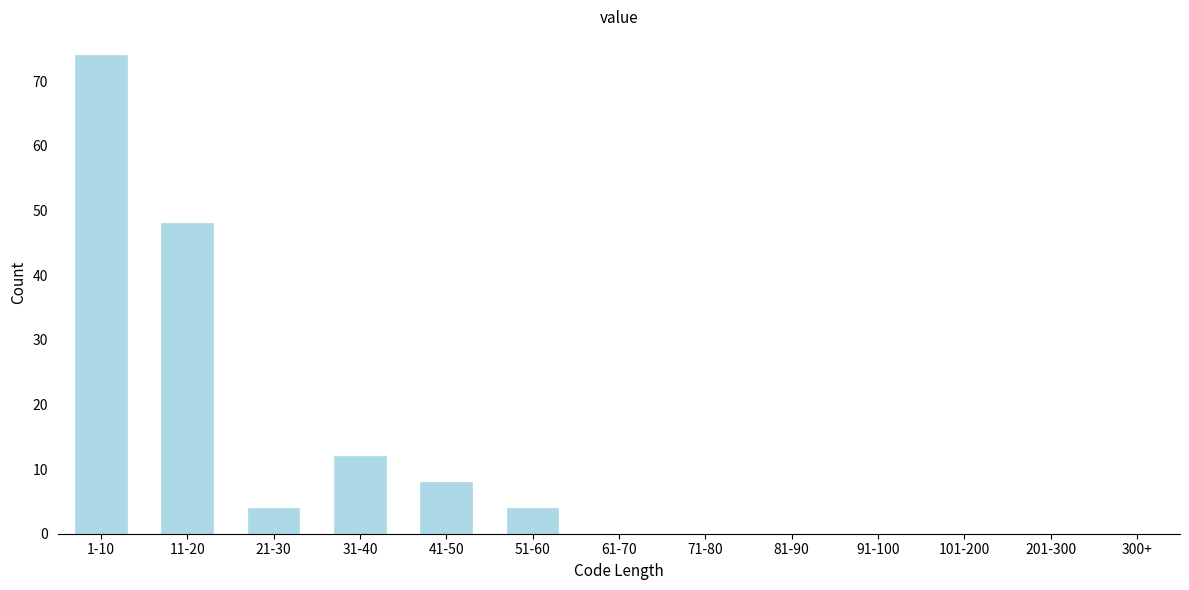

Reading left to right, extract all data points from this chart.

1-10=74	11-20=48	21-30=4	31-40=12	41-50=8	51-60=4	61-70=0	71-80=0	81-90=0	91-100=0	101-200=0	201-300=0	300+=0